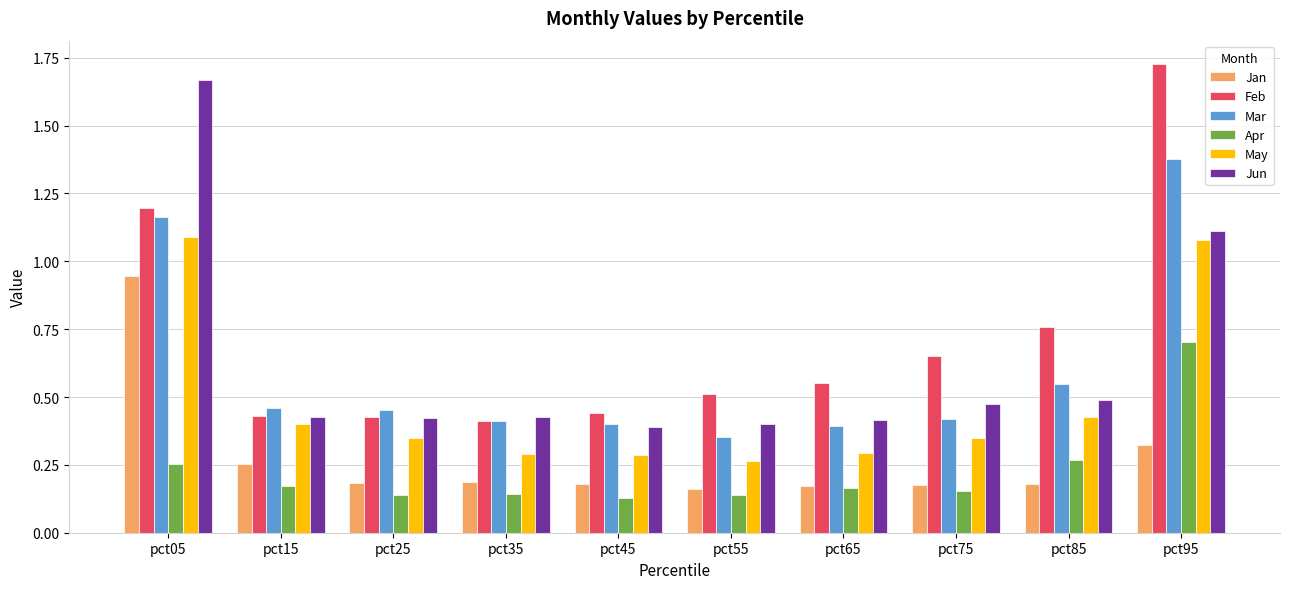

At which label does Feb reach its peak?

pct95